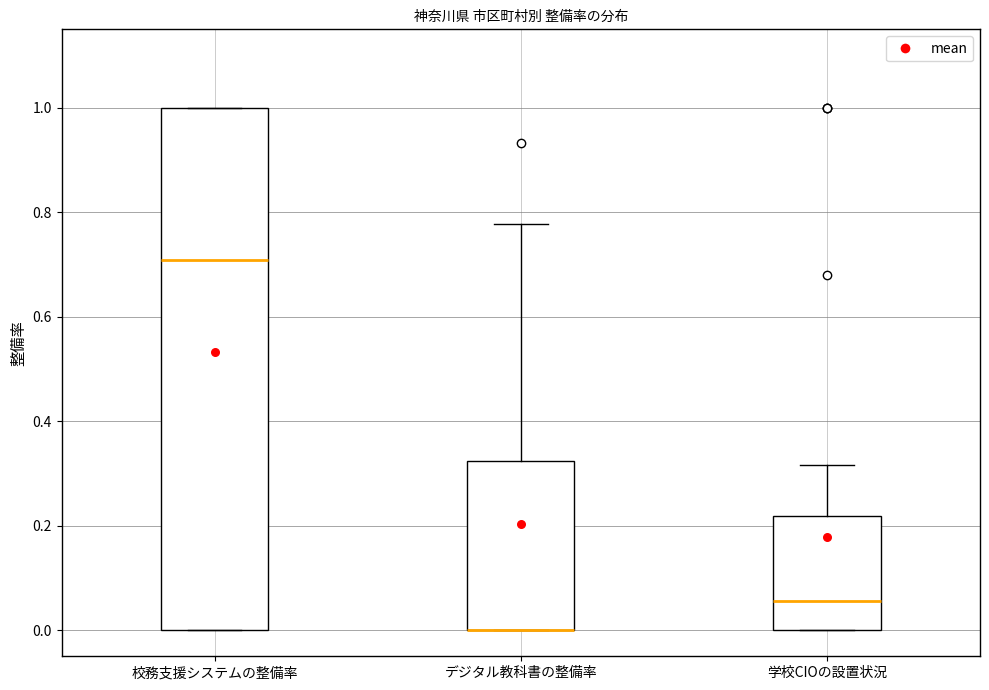

Reading left to right, transcribe this box plot: for each box, give where its median line is, the range the box spans, and where its two whiskers end, as read against the y-axis. The values are not printed on the chart, so give them approximately, as read against the axis.

校務支援システムの整備率: median 0.70, box 0.00 to 1.00, whiskers 0.00 to 1.00
デジタル教科書の整備率: median 0.00 (drawn on the box's lower edge), box 0.00 to 0.32, whiskers 0.00 to 0.78
学校CIOの設置状況: median 0.06, box 0.00 to 0.22, whiskers 0.00 to 0.32